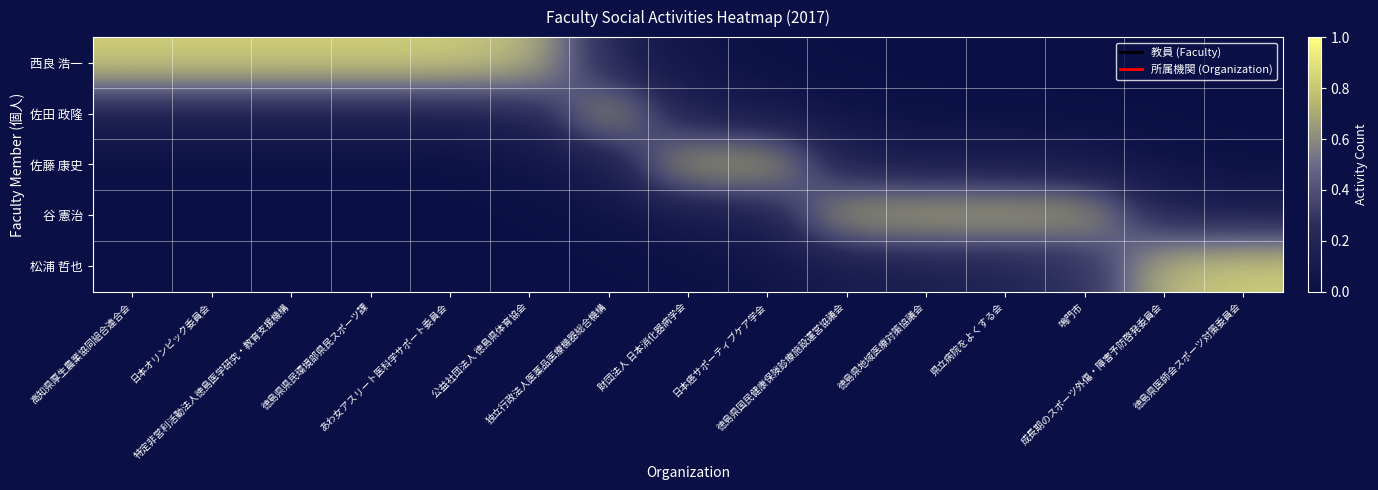

At which label does 佐藤 康史 reach its minimum?

高知県厚生農業協同組合連合会